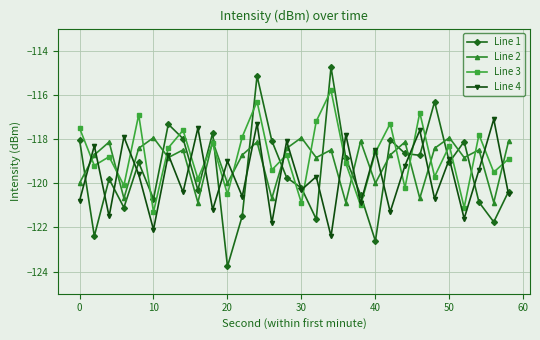

List the series in order of their peak value, highest first.

Line 1, Line 3, Line 4, Line 2